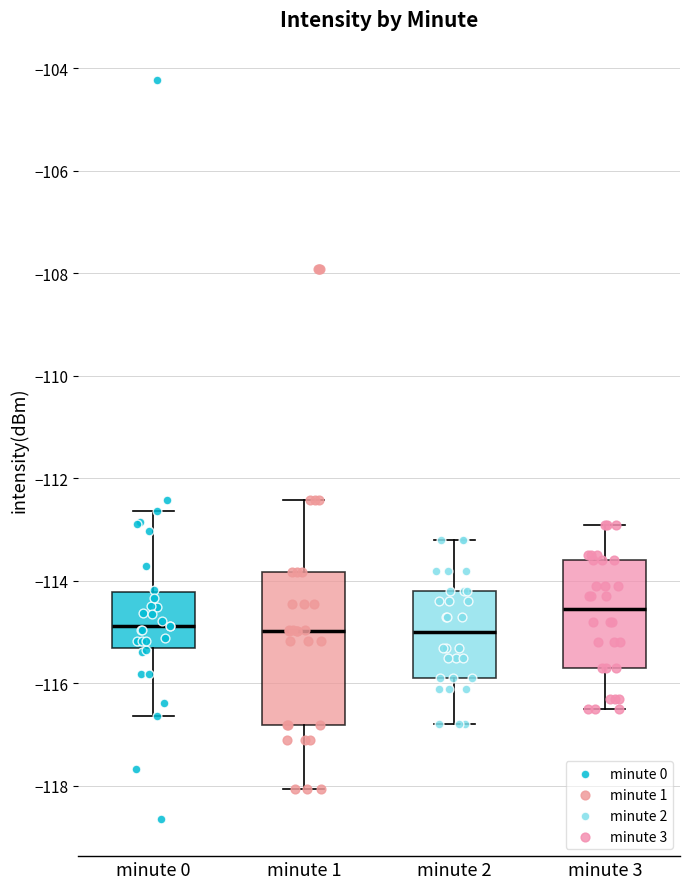

Reading left to right, transcribe this box plot: for each box, give where its median line is, the range the box spans, and where its two whiskers end, as read against the y-axis. The values are not printed on the chart, so give them approximately, as read against the axis.

minute 0: median -114.8, box -115.4 to -114.2, whiskers -116.6 to -112.6
minute 1: median -115.0, box -116.8 to -113.8, whiskers -118.0 to -112.4
minute 2: median -115.0, box -115.8 to -114.2, whiskers -116.8 to -113.2
minute 3: median -114.6, box -115.6 to -113.6, whiskers -116.4 to -112.8